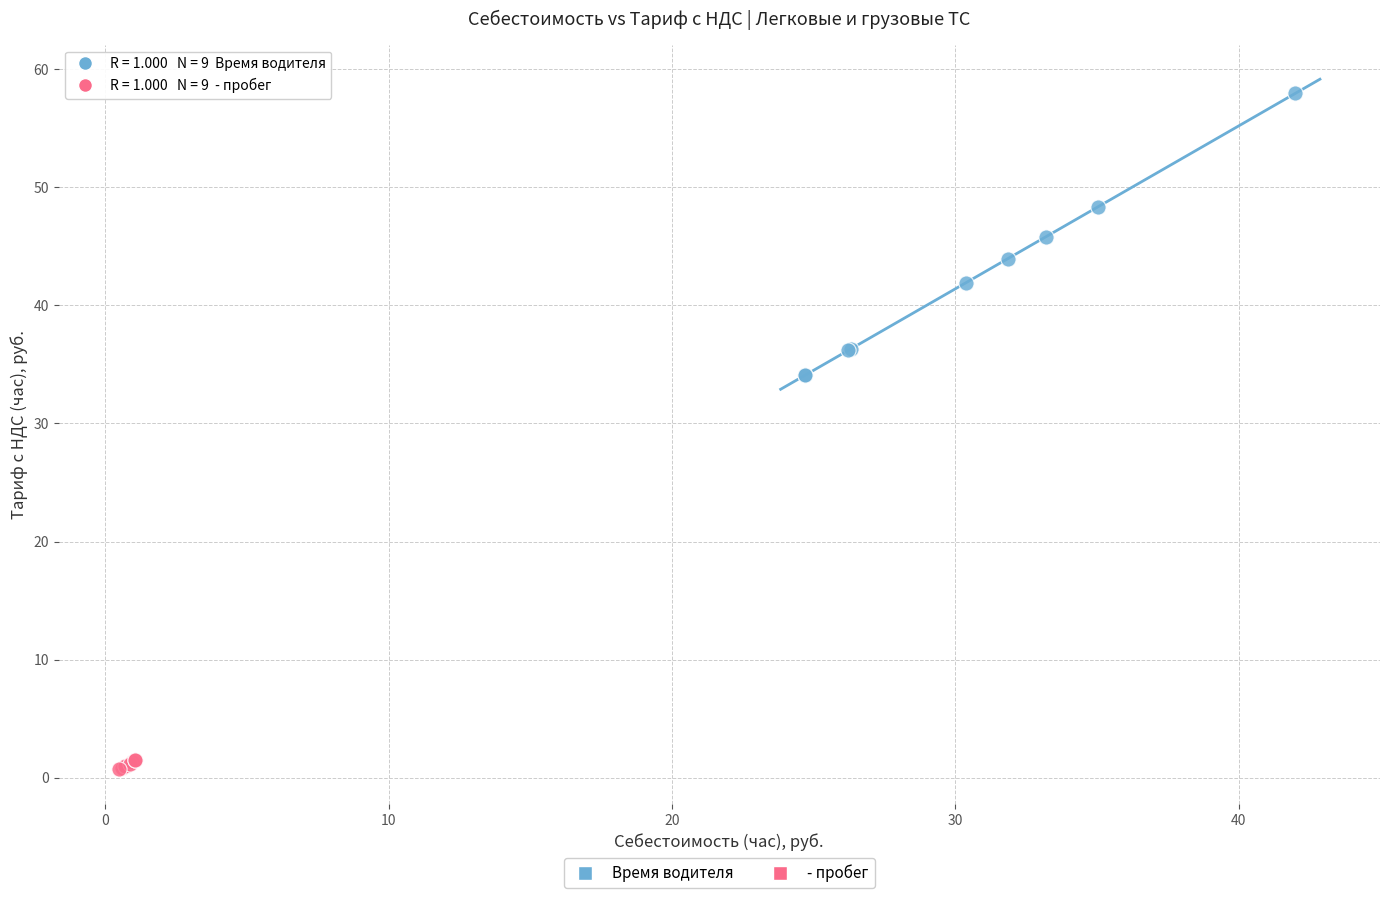

Which series has the largest Y range (max minus min)?

Время водителя